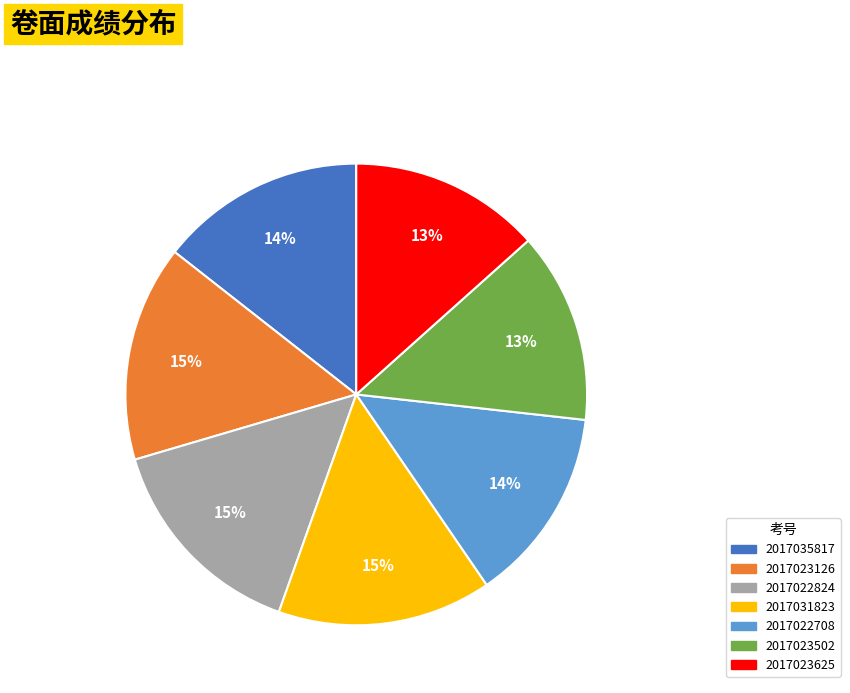

To the nearest percent, what percentage of the pie is 2017031823?

15%